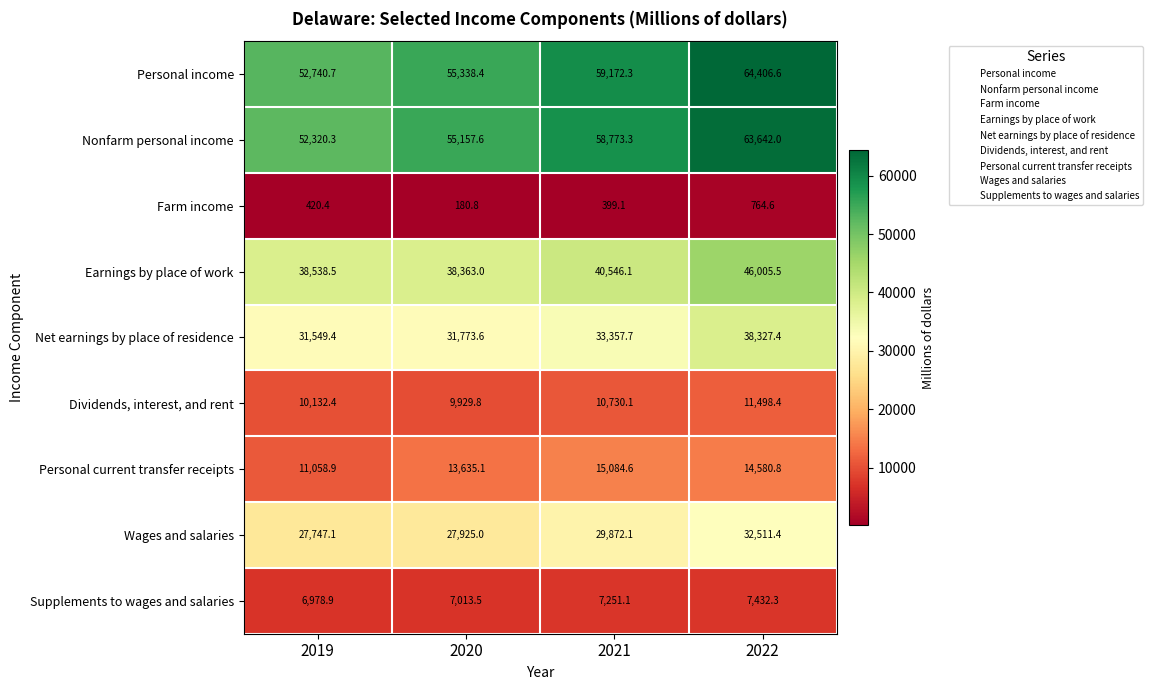

What is the difference between the maximum and minimum values in the Wages and salaries series?

4764.3